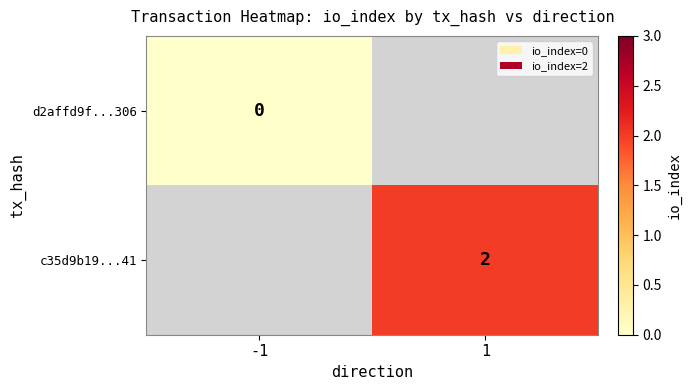

Count the number of categories in the chart.

2